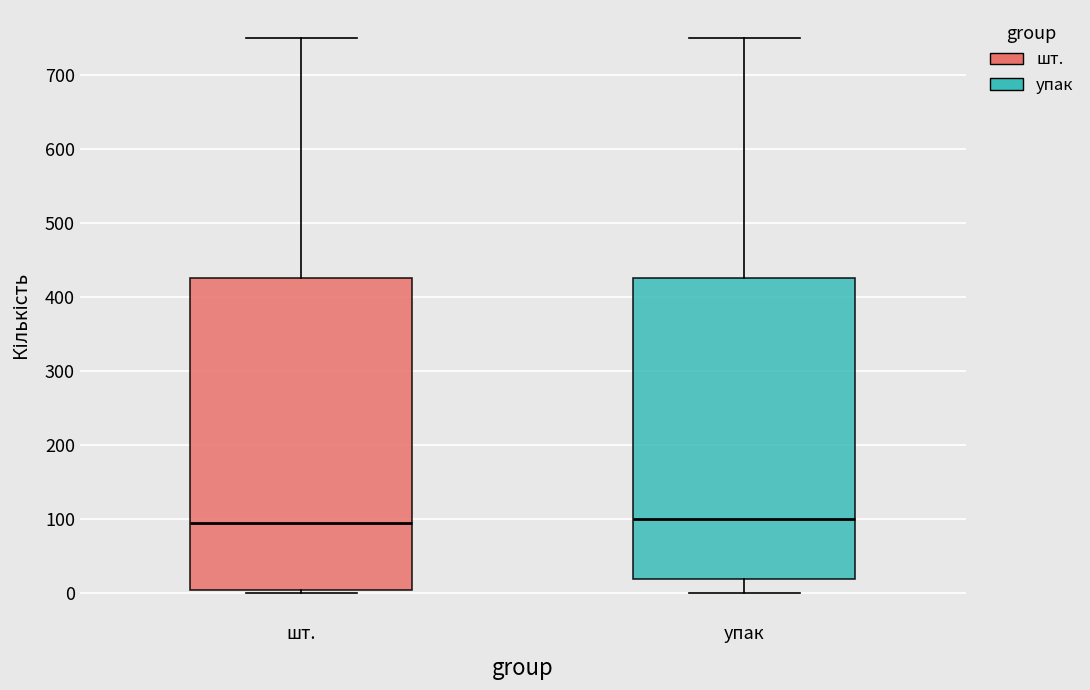

Which box is the tallest, from its lower edge to its upper edge?

шт.